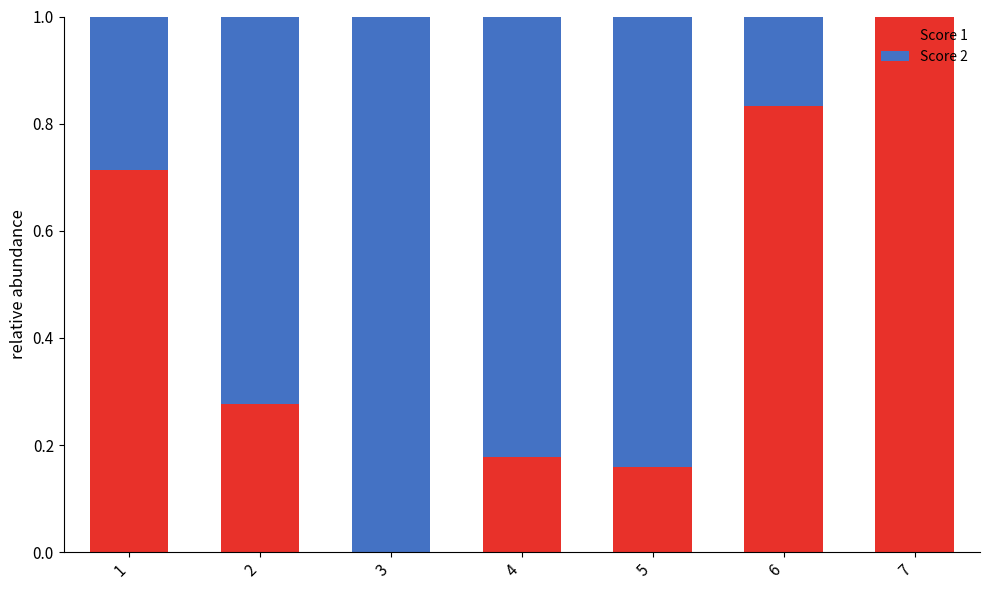

How many values in Score 1 are above zero?

6